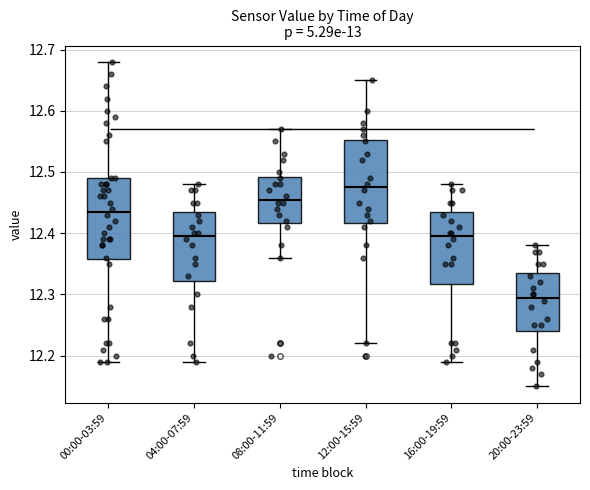

Which box's median line is the lowest?

20:00-23:59